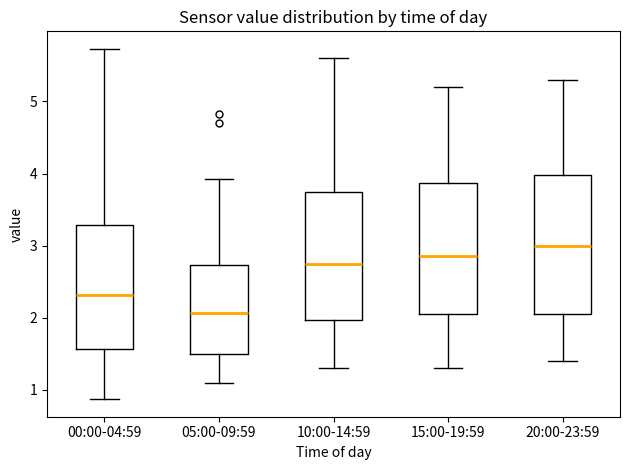

Reading left to right, transcribe this box plot: for each box, give where its median line is, the range the box spans, and where its two whiskers end, as read against the y-axis. The values are not printed on the chart, so give them approximately, as read against the axis.

00:00-04:59: median 2.3, box 1.6 to 3.3, whiskers 0.9 to 5.7
05:00-09:59: median 2.1, box 1.5 to 2.7, whiskers 1.1 to 3.9
10:00-14:59: median 2.8, box 2.0 to 3.8, whiskers 1.3 to 5.6
15:00-19:59: median 2.9, box 2.1 to 3.9, whiskers 1.3 to 5.2
20:00-23:59: median 3.0, box 2.1 to 4.0, whiskers 1.4 to 5.3